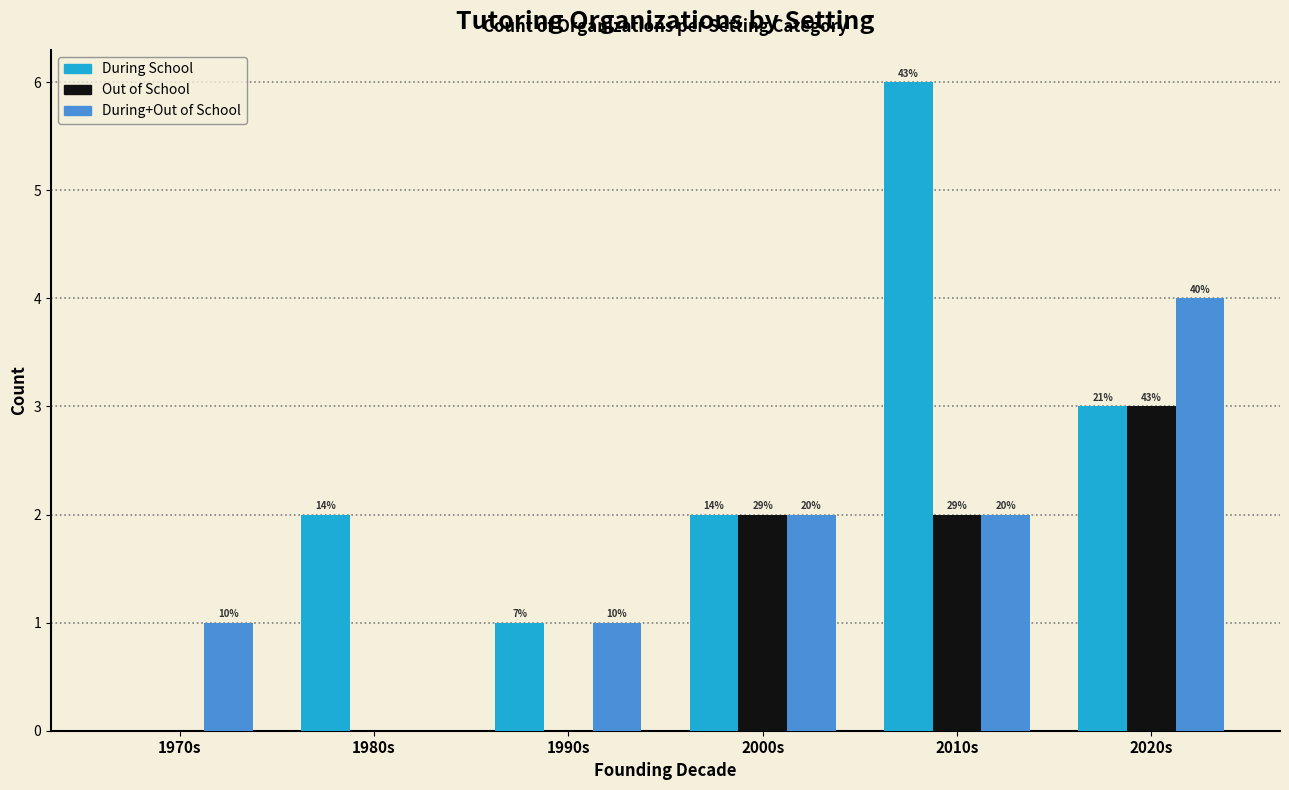

What is the label of the 2nd bar from the right?

2010s